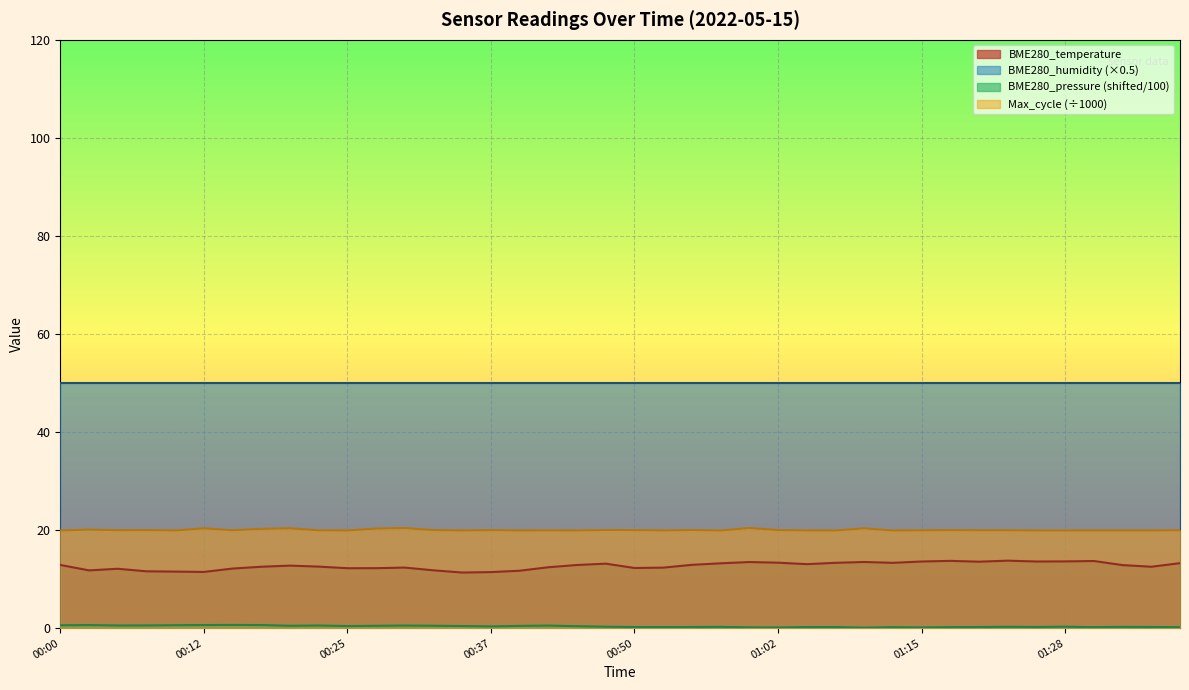

What is the sum of the values at 00:03 and 00:23?

24.4